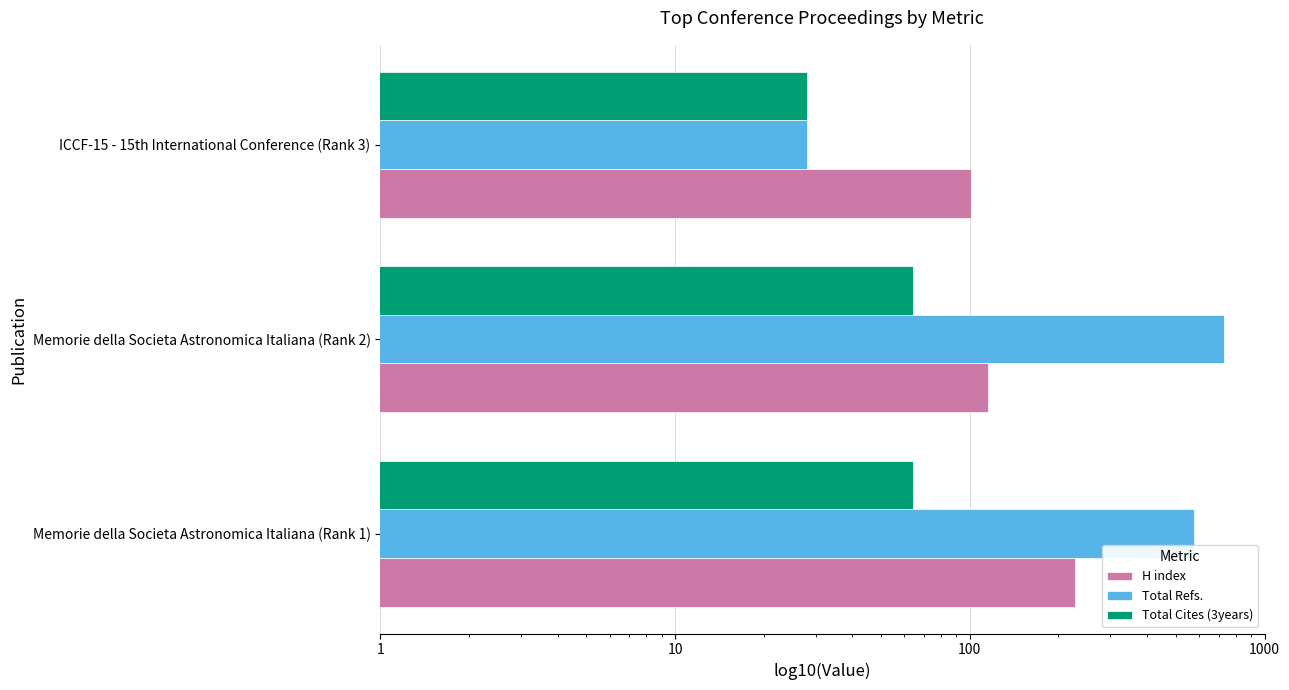

How many bars are there in total?

9